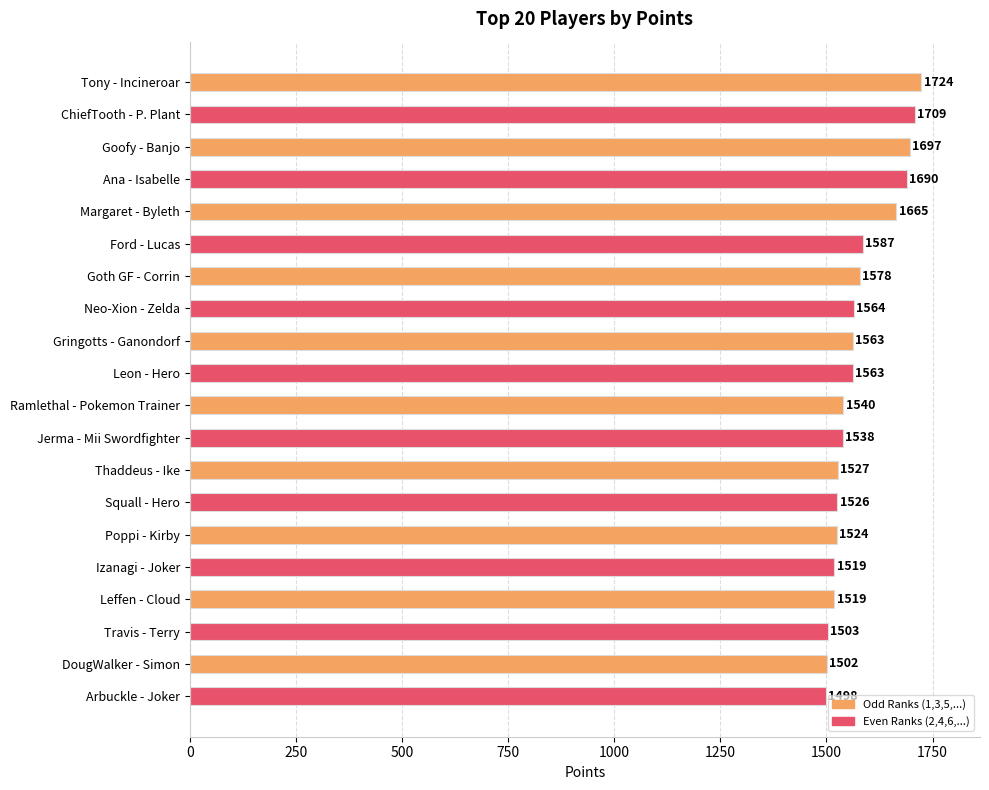

What is the total value across all series at DougWalker - Simon?

3000